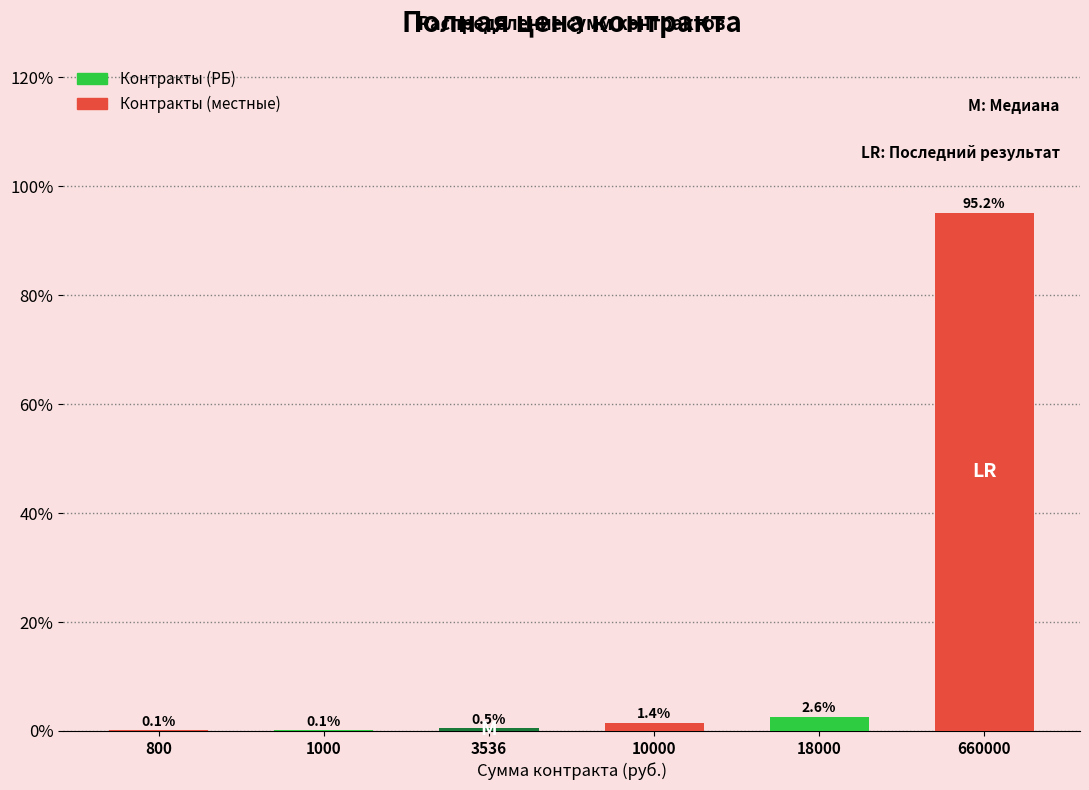

Reading left to right, transcribe all the data shown in this chart.

800=0.1	1000=0.1	3536=0.5	10000=1.4	18000=2.6	660000=95.2